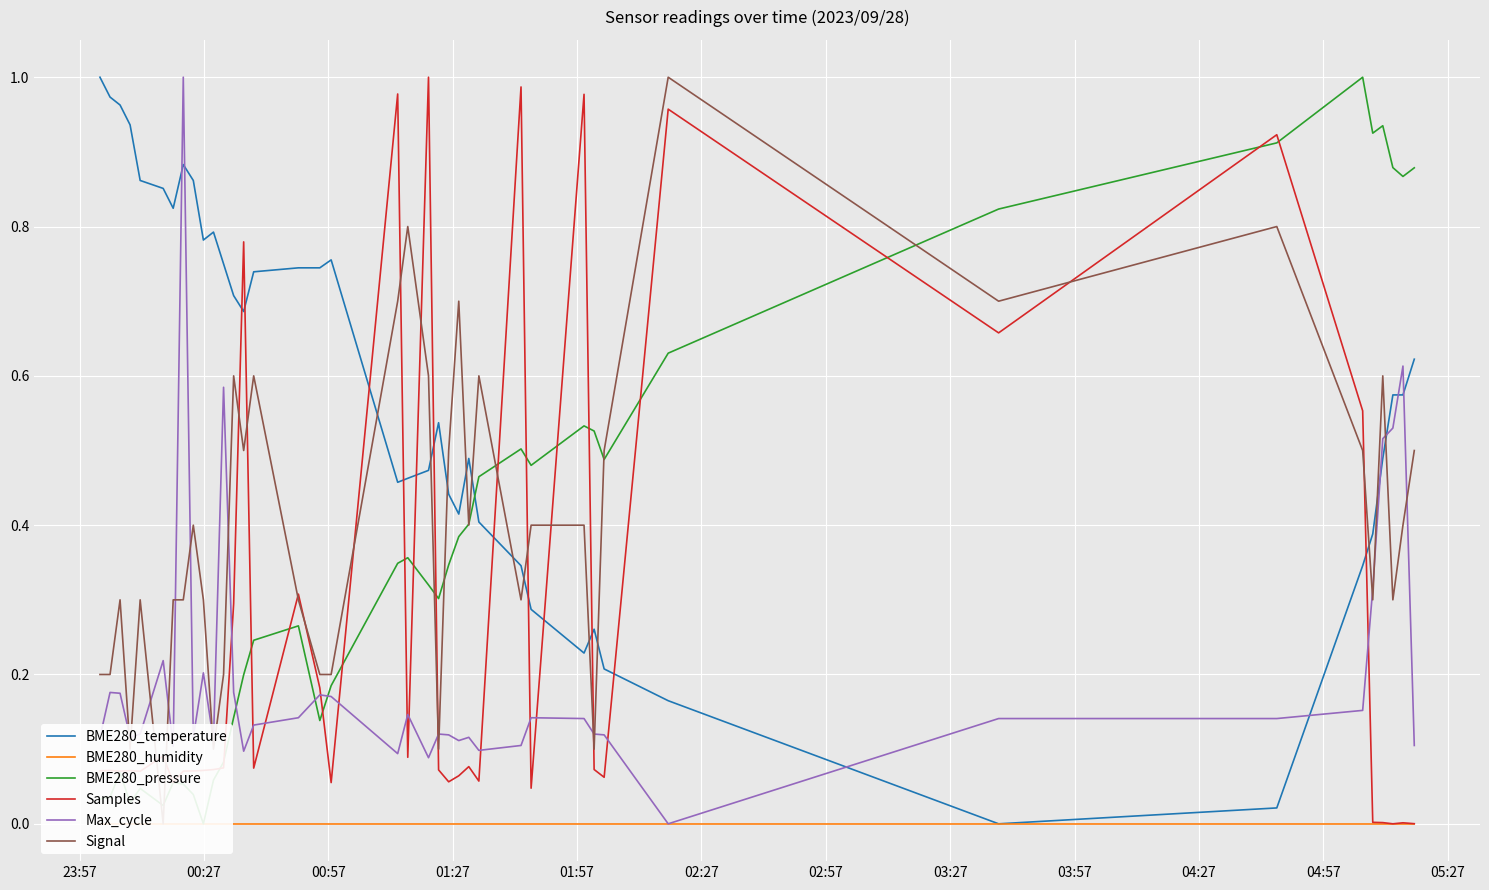

True or false: Samples and BME280_humidity cross at least once.

False